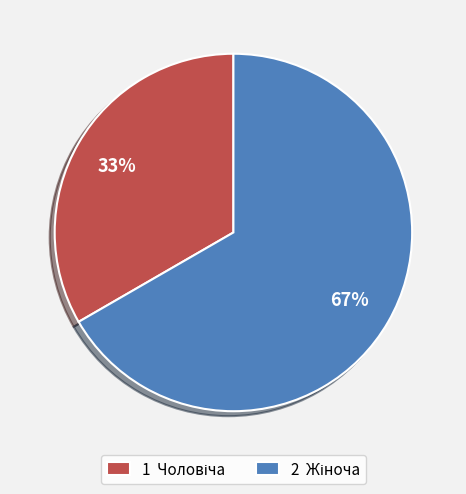

To the nearest percent, what is the average slice percentage?

50%